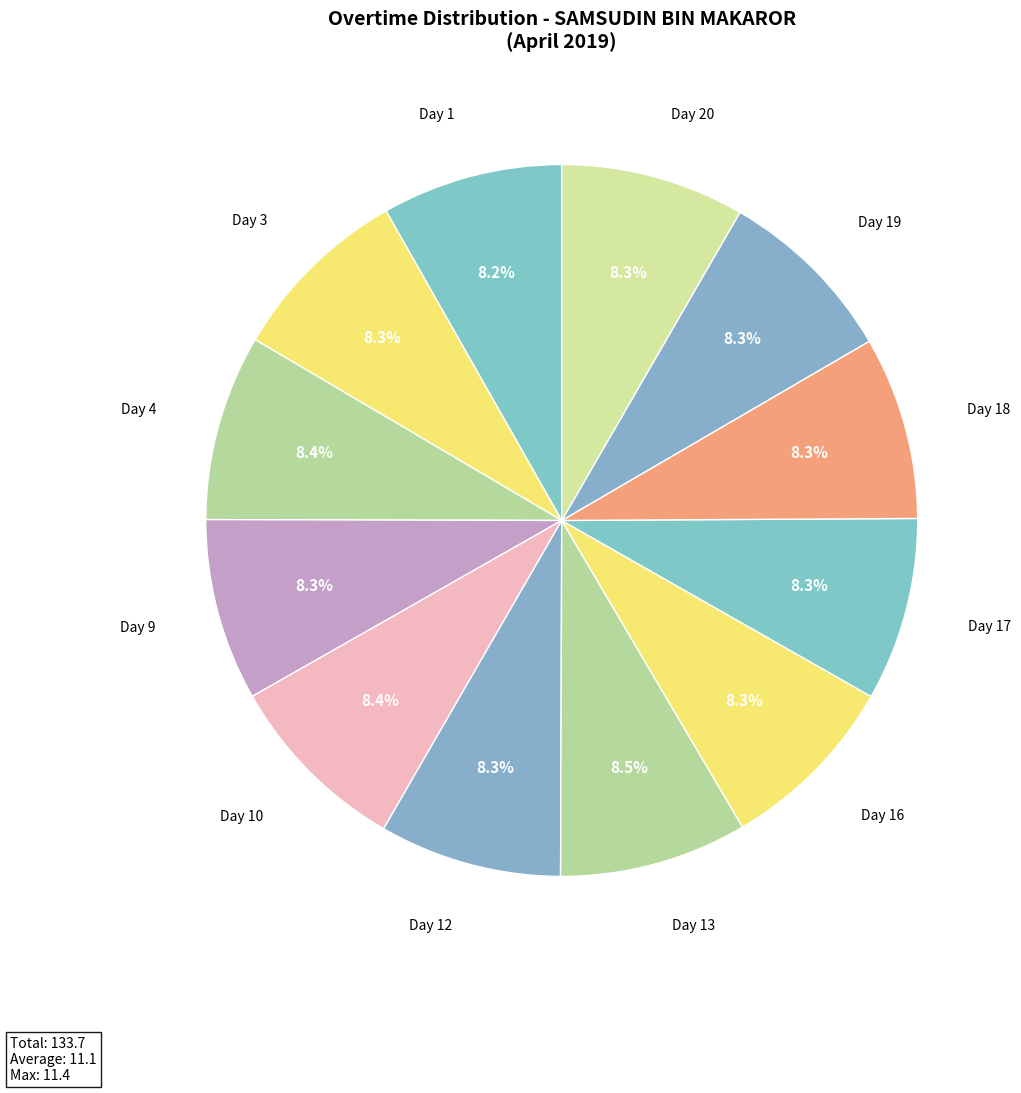

What percentage do Day 18 and Day 1 together represent?

16.5%